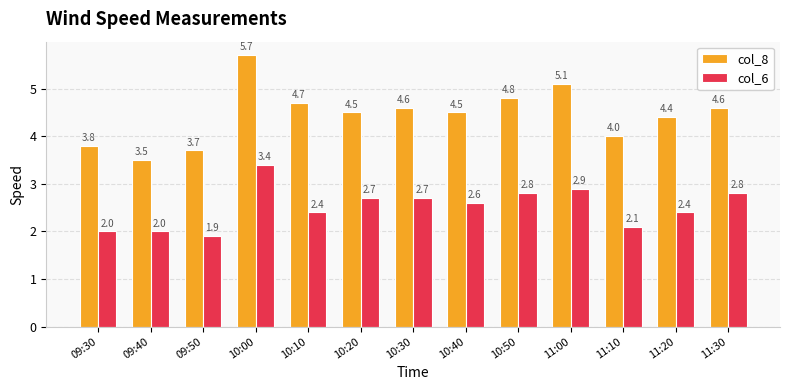

Which category has the highest value in the col_8 series?

10:00